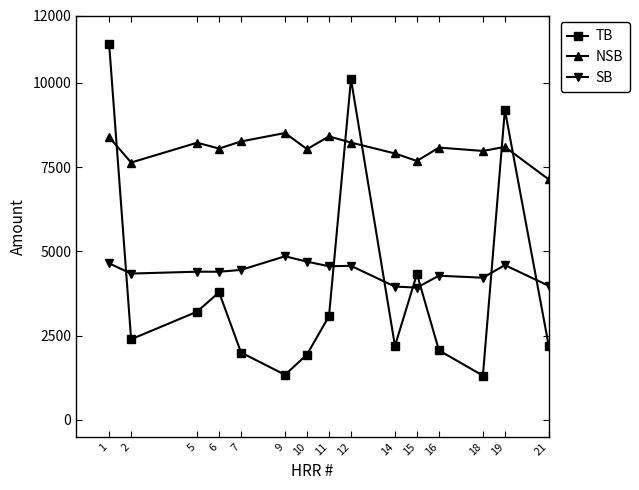

True or false: TB and NSB intersect in this chart.

True